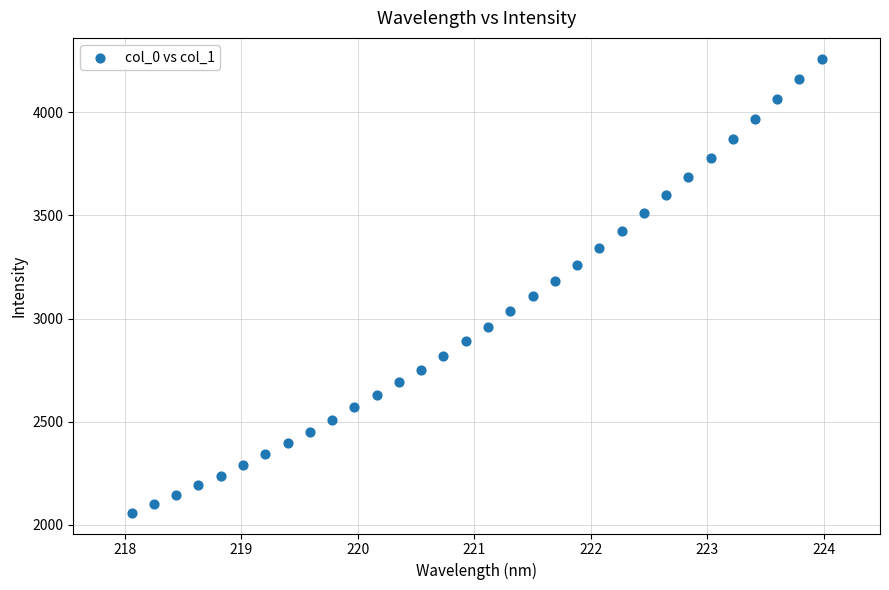

What is the range of Y values (max minus min)?

2201.6